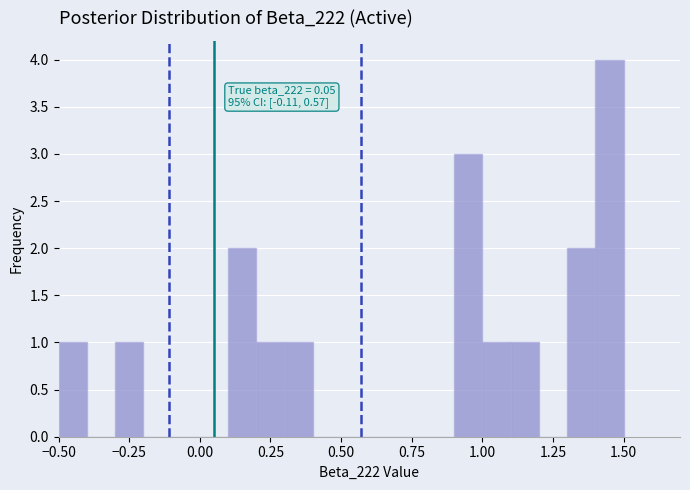

Around what value on the x-axis is the tallest bar? Give the approximate position of its centre, as read against the axis.

1.45